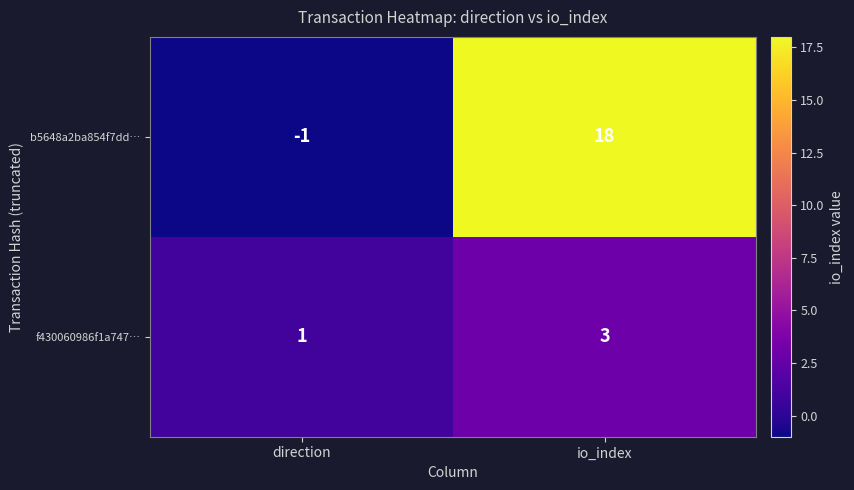

How many series are shown in this chart?

2